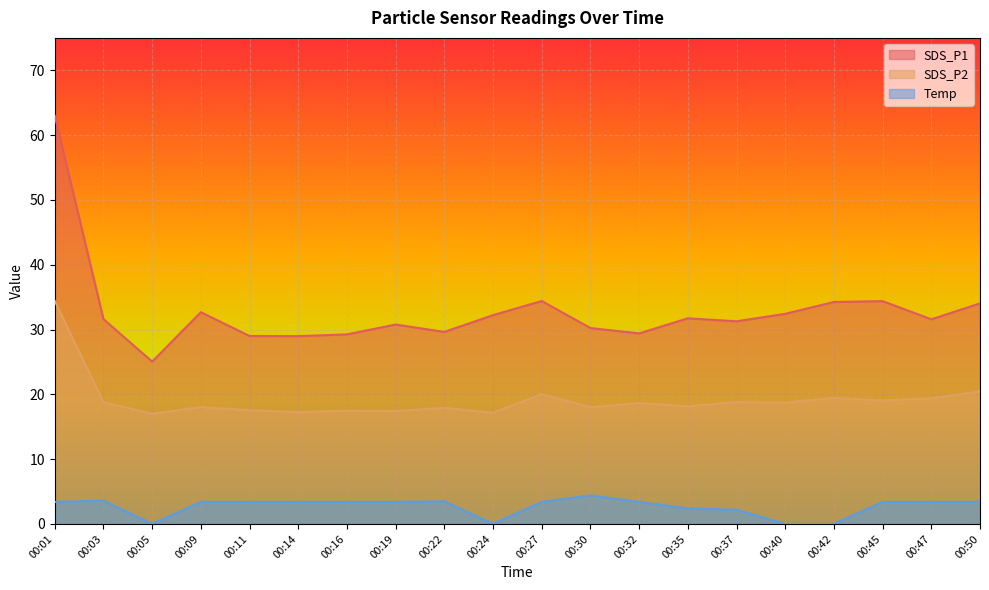

How many lines are shown in the chart?

3